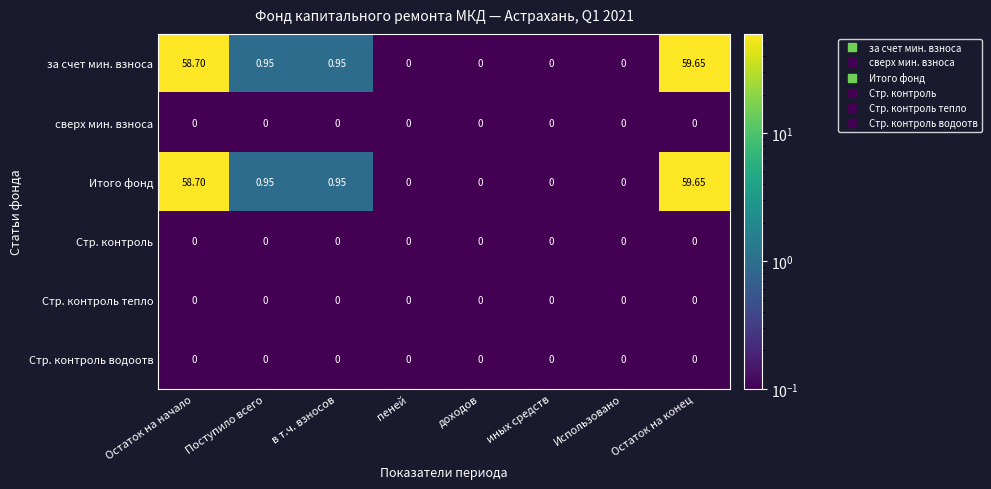

At which category does the chart reach its peak across all series?

Остаток на конец